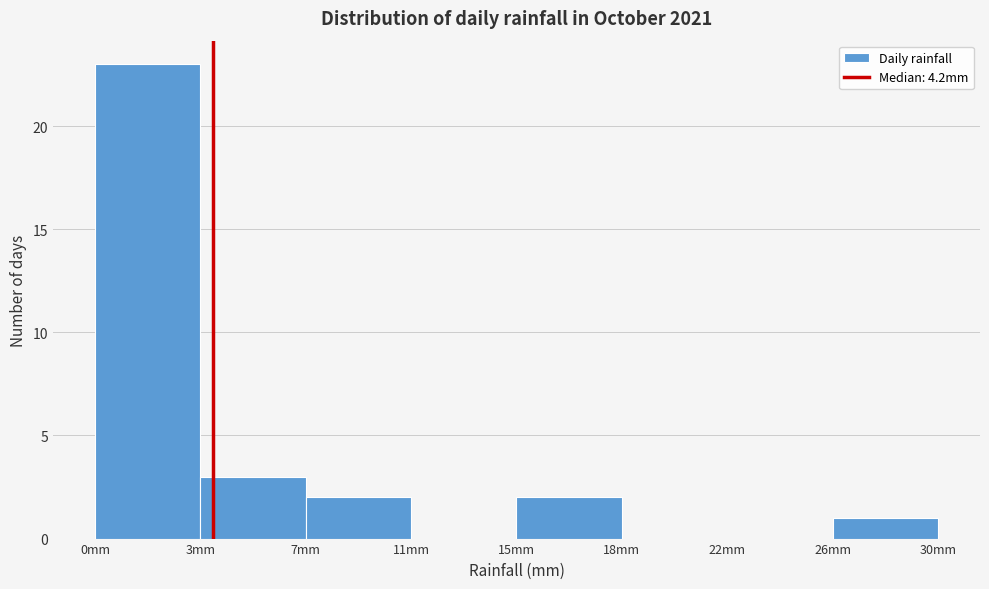

Reading left to right, list all the values displayed in this chart.

0mm=23	3mm=3	7mm=2	11mm=0	15mm=2	18mm=0	22mm=0	26mm=1